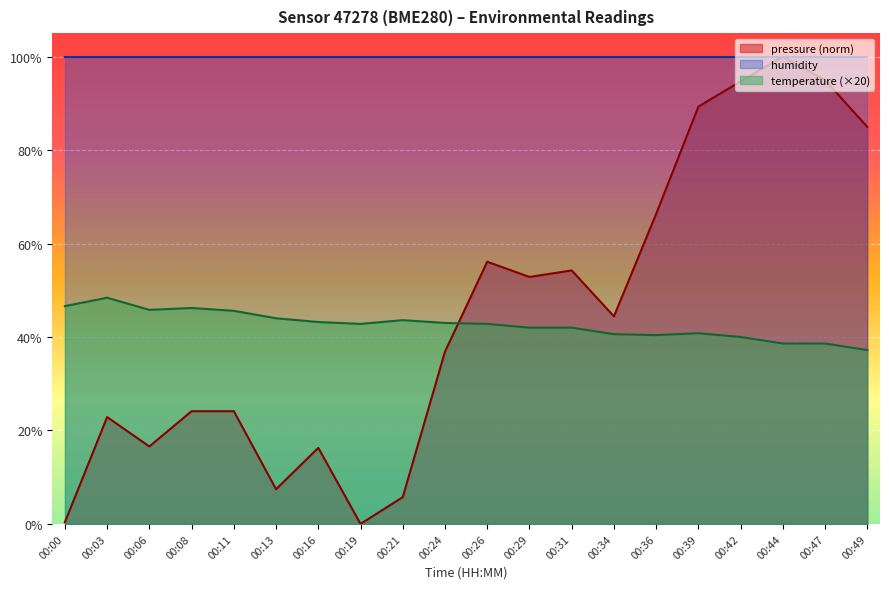

Where is the first local maximum for temperature?

00:03